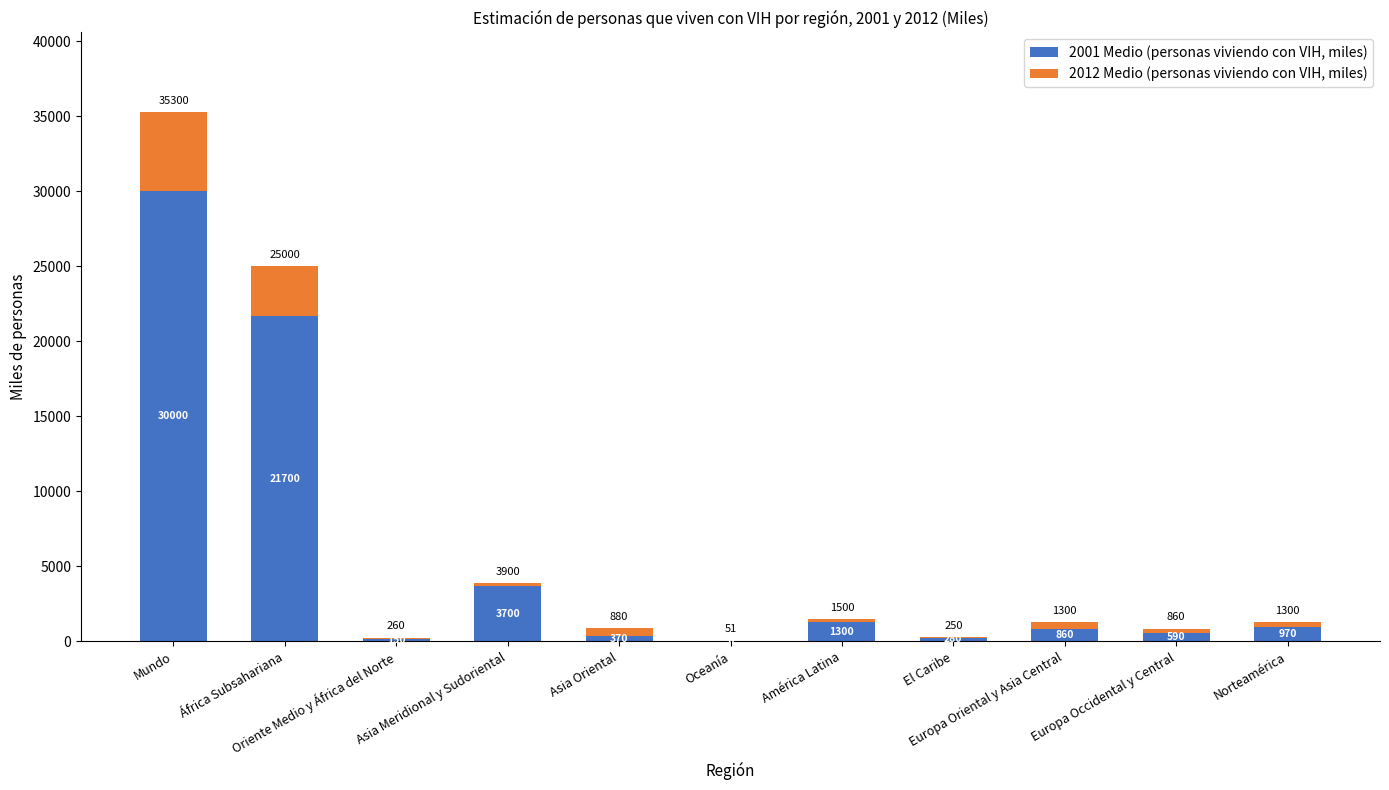

What position from the right is Europa Occidental y Central?

2